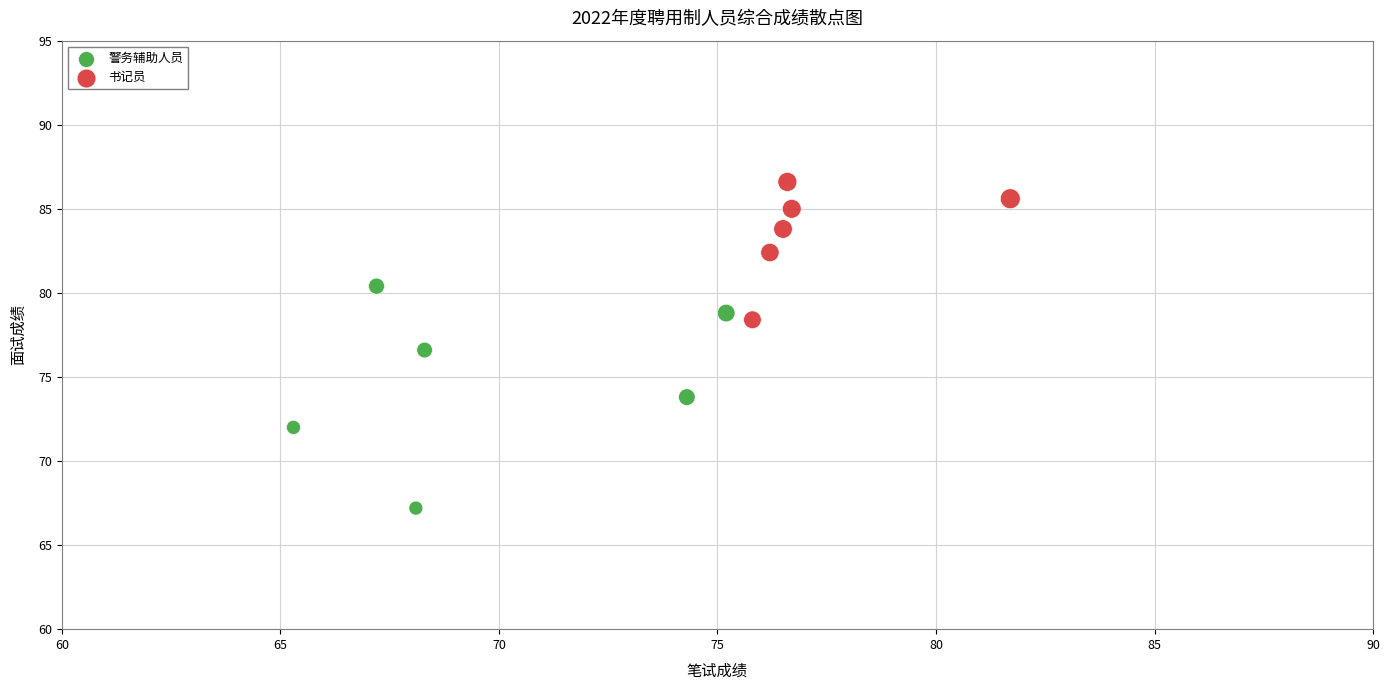

Which series contains the lowest Y value?

警务辅助人员